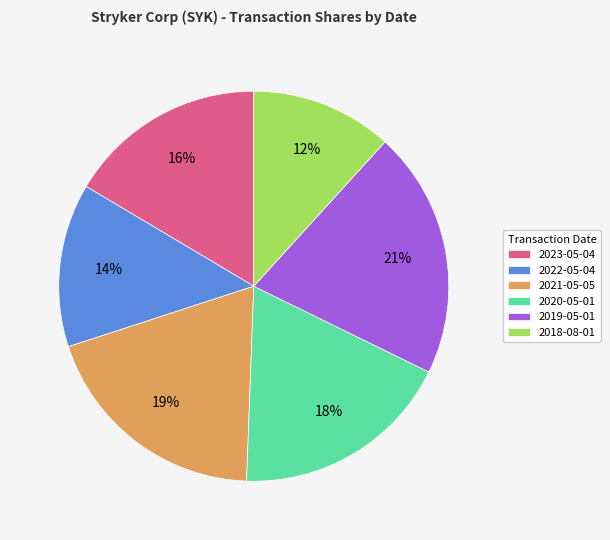

Is 2023-05-04 the majority of the pie?

No